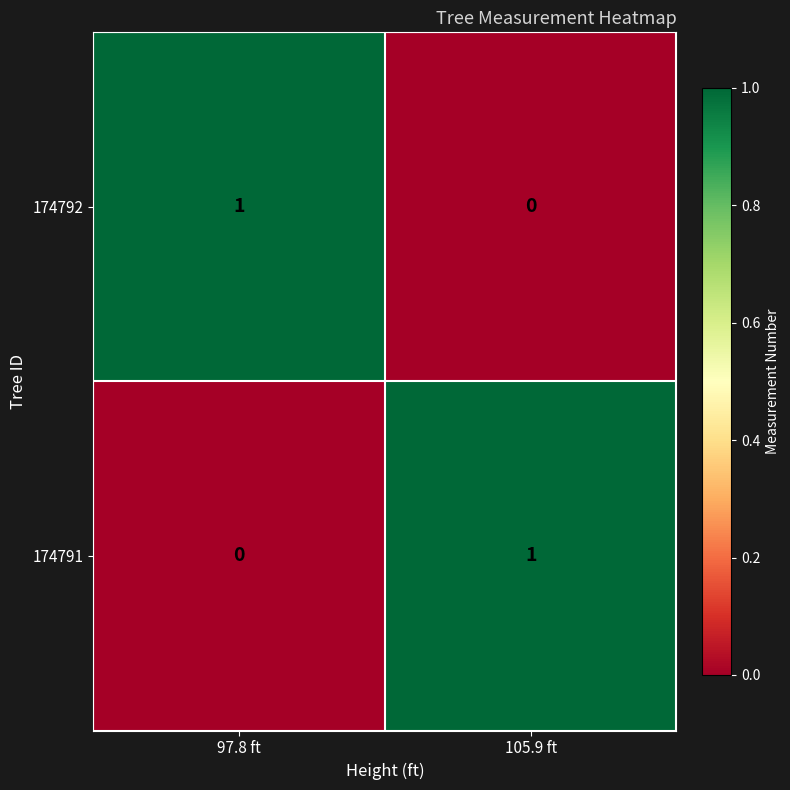

The value of 174791 at 97.8 ft is -1. True or false?

False